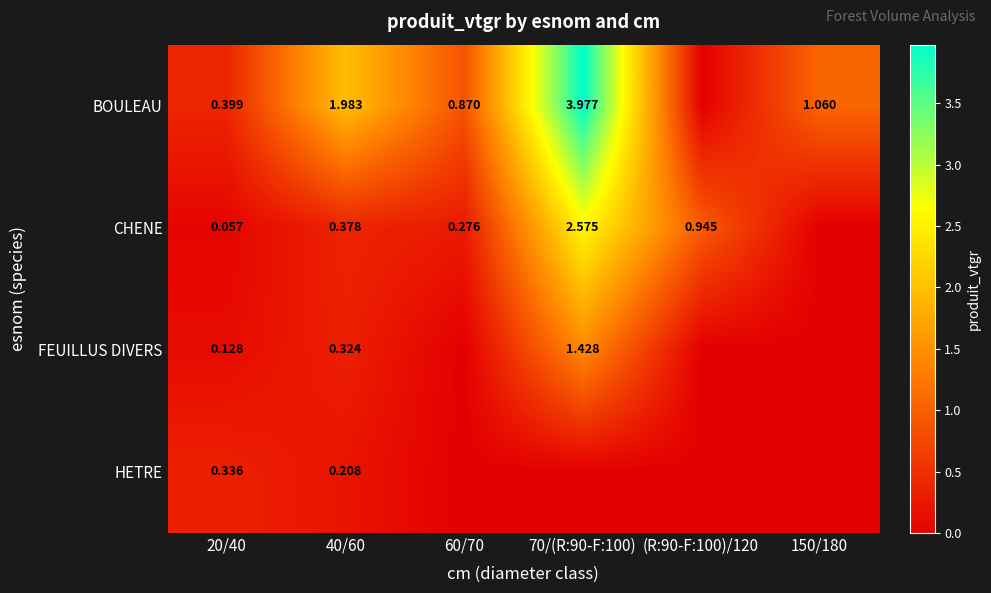

Is it true that CHENE equals 0.0 at 150/180?

True